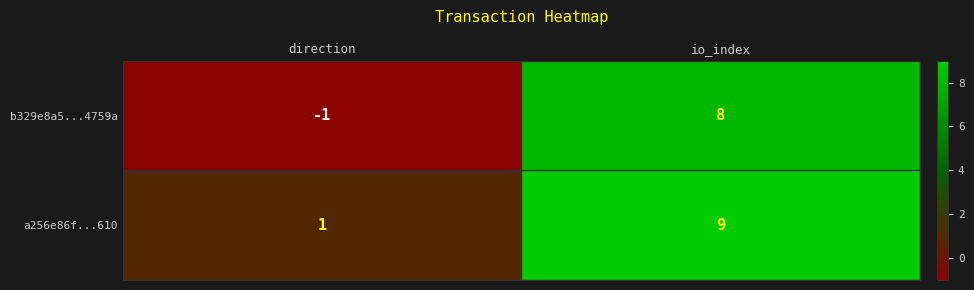

At which label does b329e8a5...4759a reach its minimum?

direction